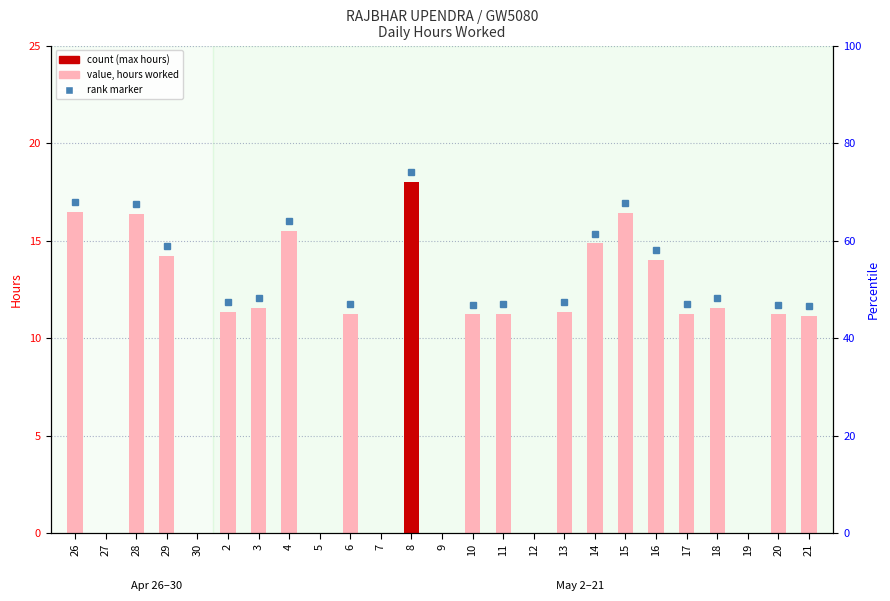

What is the change in value from 26 to 14?

-1.6